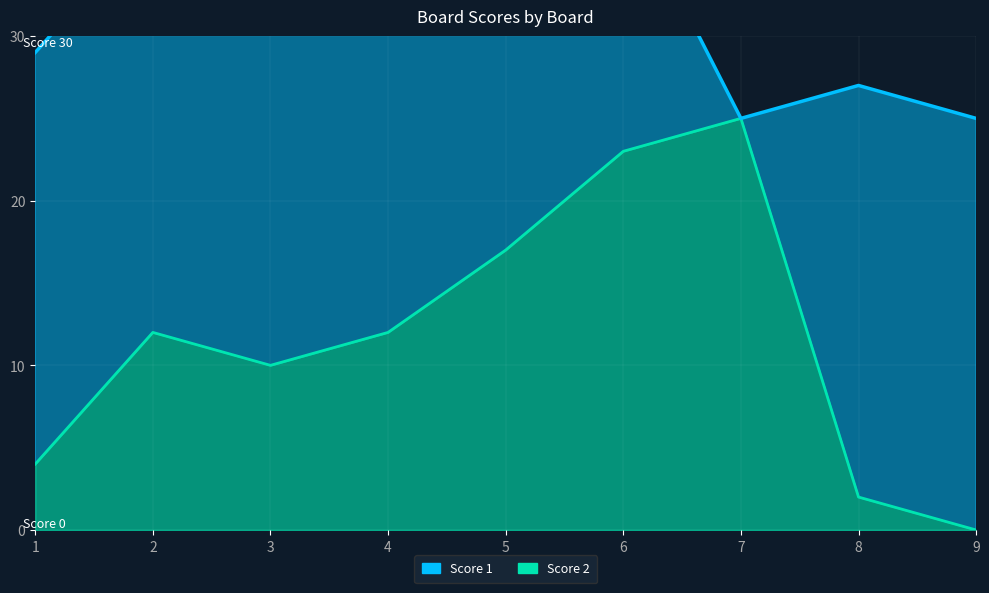

Does the chart display data point markers on the line(s)?

No